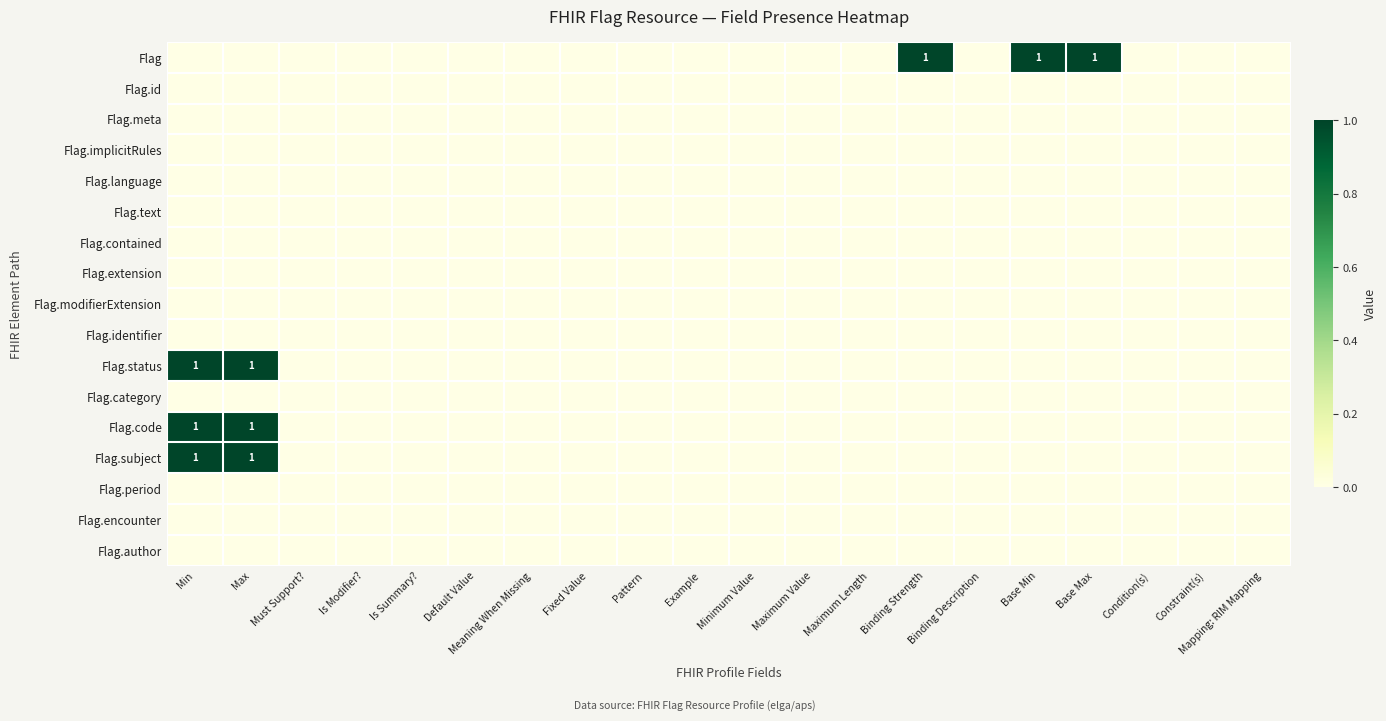

Which series changed the most between Default Value and Maximum Length?

Flag